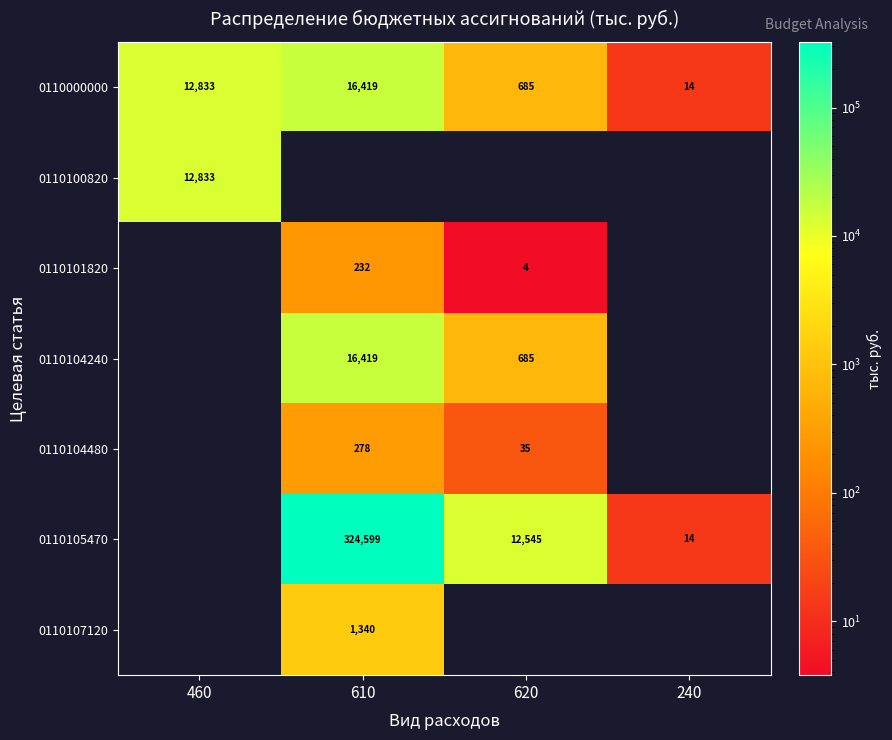

Is it true that 0110000000 equals 6904.9 at 610?

False